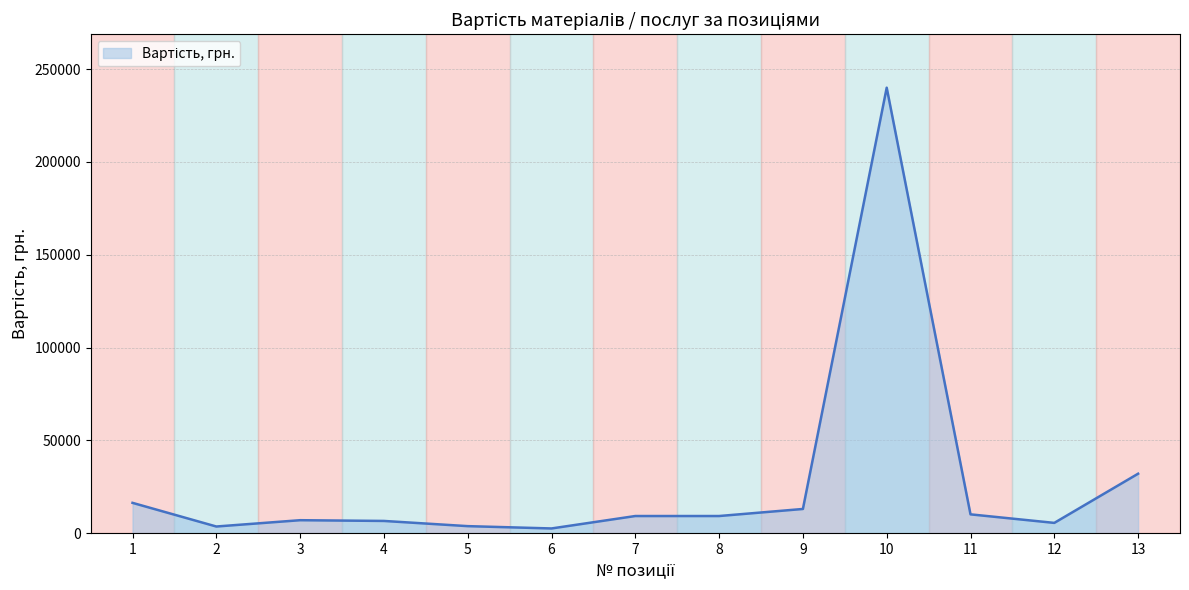

Does the chart display data point markers on the line(s)?

No